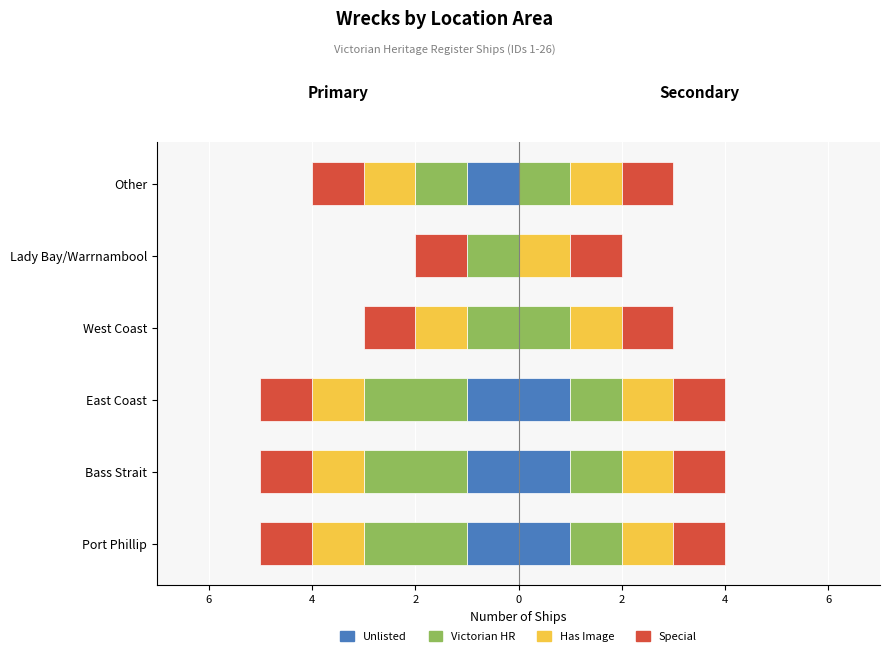

Which series has the largest range (max minus min)?

Unlisted